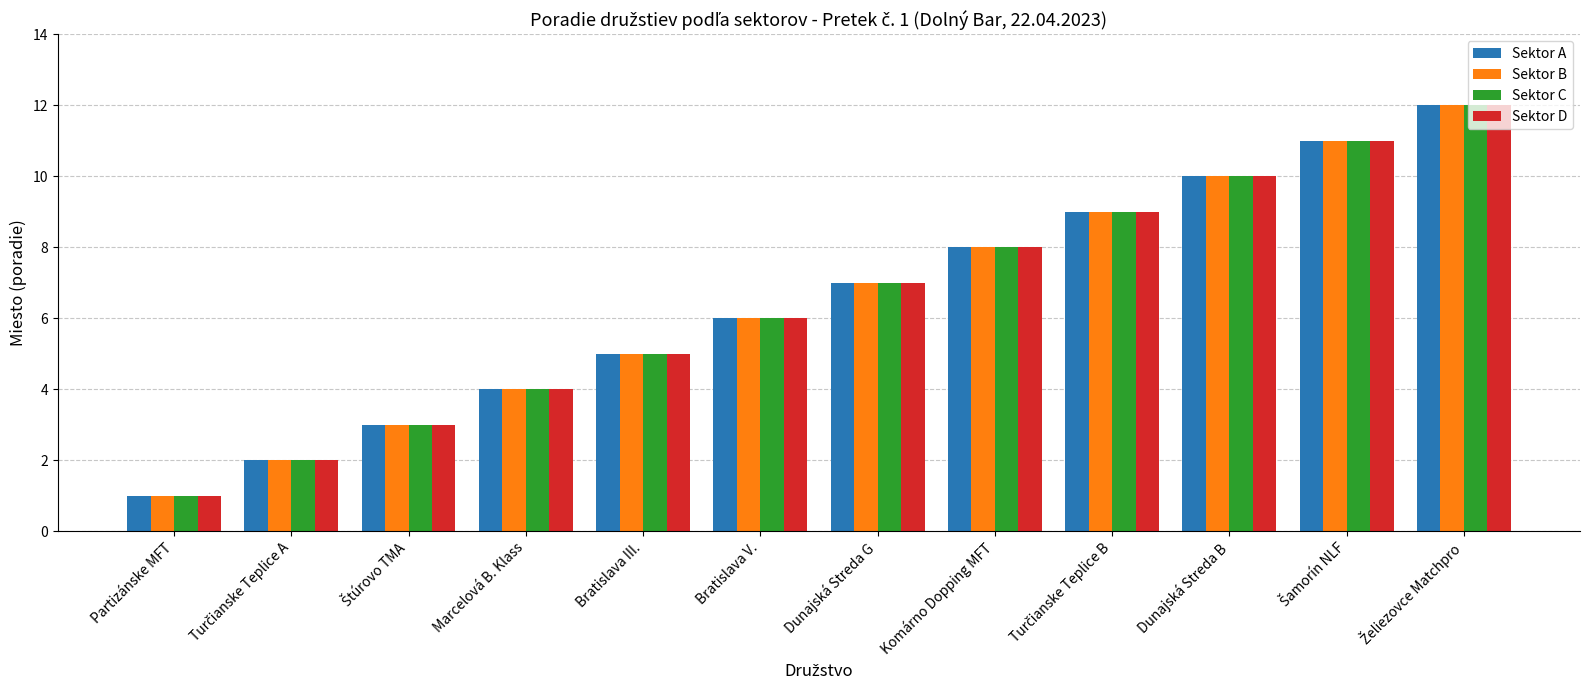

What is the greatest value displayed?

12